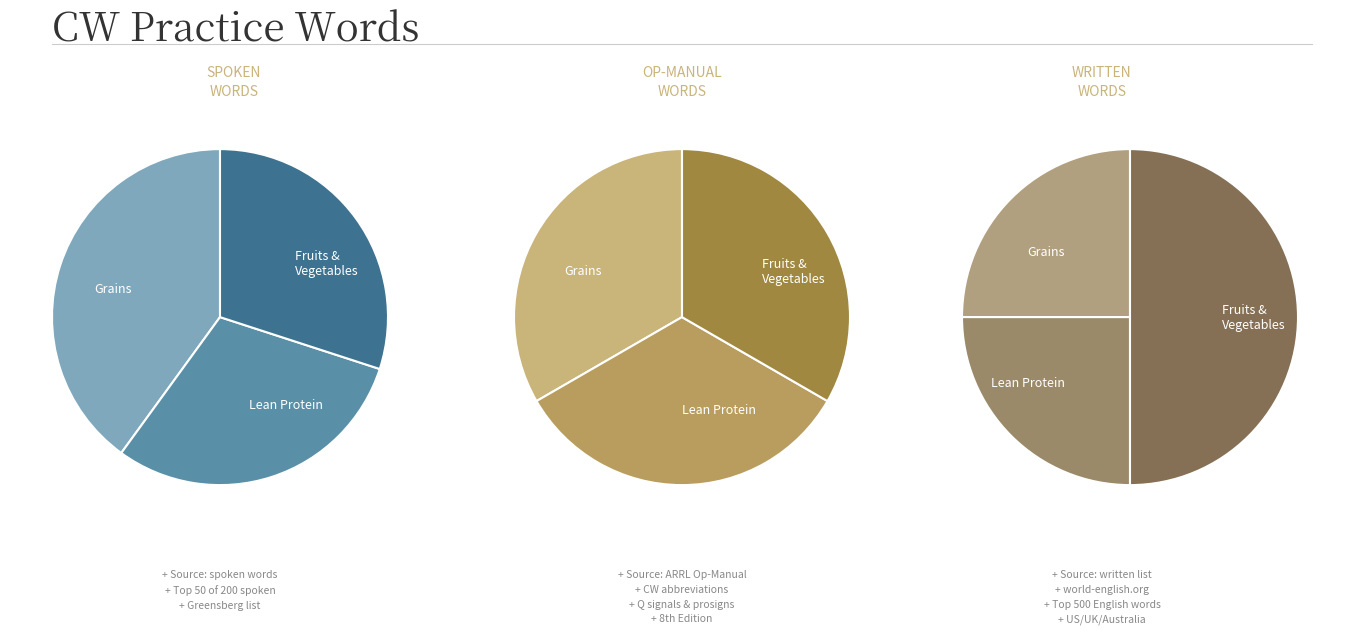

Combined, do spoken and op-manual account for over 50%?

Yes